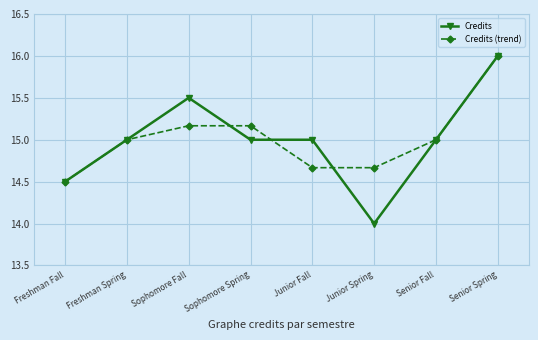

Is it true that Credits equals 23.6 at Junior Fall?

False